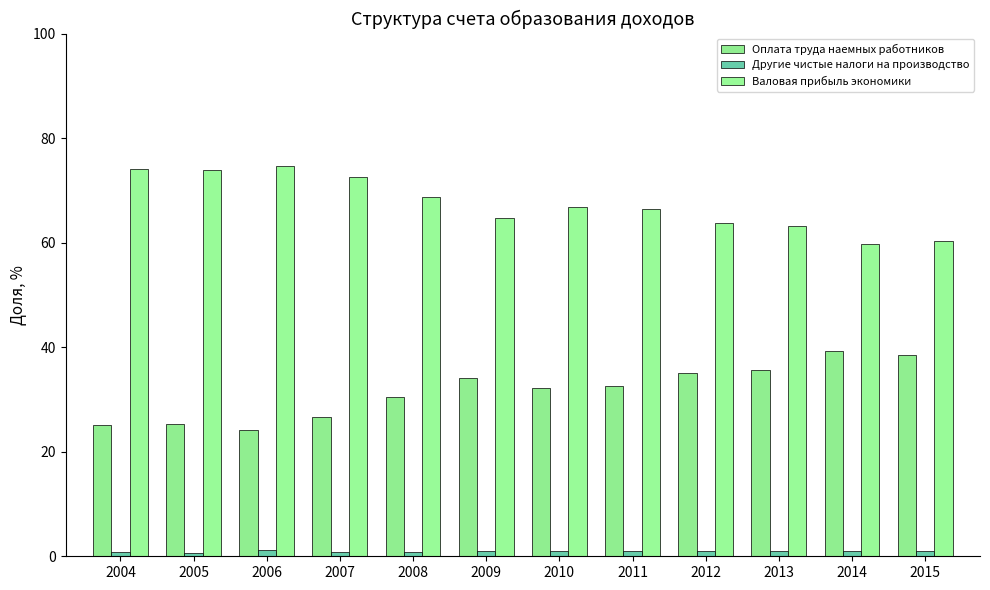

Which series has the largest range (max minus min)?

Оплата труда наемных работников